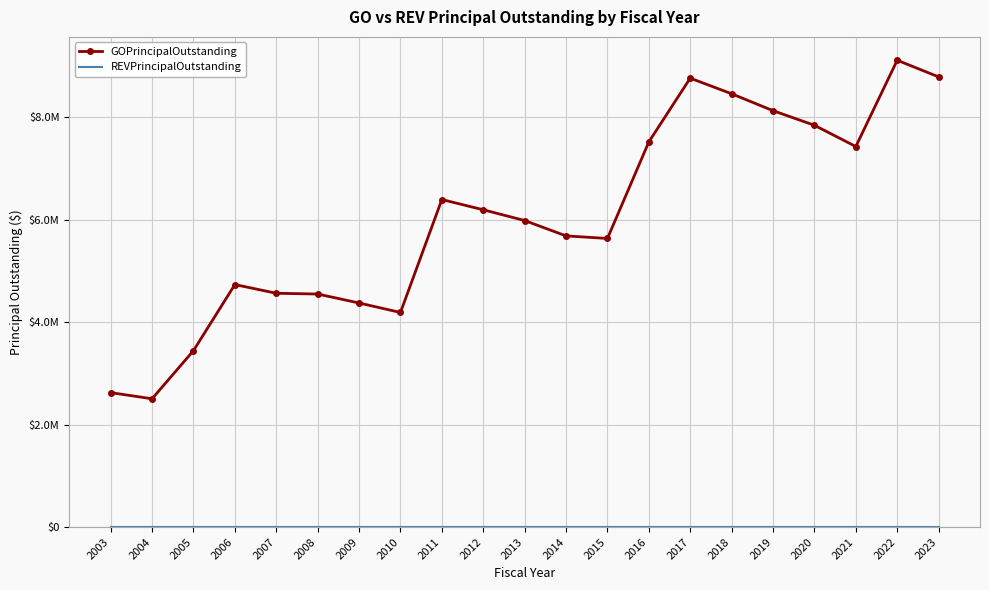

Reading left to right, list all the values displayed in this chart.

GOPrincipalOutstanding: 2003=2625000	2004=2505000	2005=3445000	2006=4735000	2007=4565000	2008=4550000	2009=4375000	2010=4190000	2011=6395000	2012=6195000	2013=5985000	2014=5685000	2015=5635000	2016=7520000	2017=8765000	2018=8460000	2019=8130000	2020=7845000	2021=7430000	2022=9115000	2023=8790000
REVPrincipalOutstanding: 2003=0	2004=0	2005=0	2006=0	2007=0	2008=0	2009=0	2010=0	2011=0	2012=0	2013=0	2014=0	2015=0	2016=0	2017=0	2018=0	2019=0	2020=0	2021=0	2022=0	2023=0